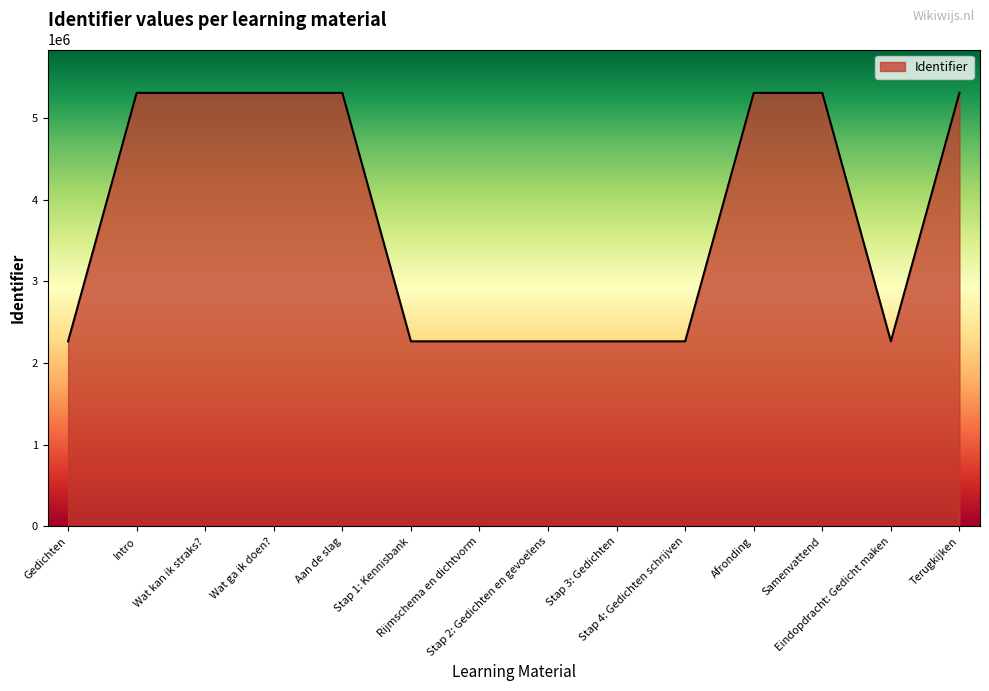

How many categories are shown in the chart?

14